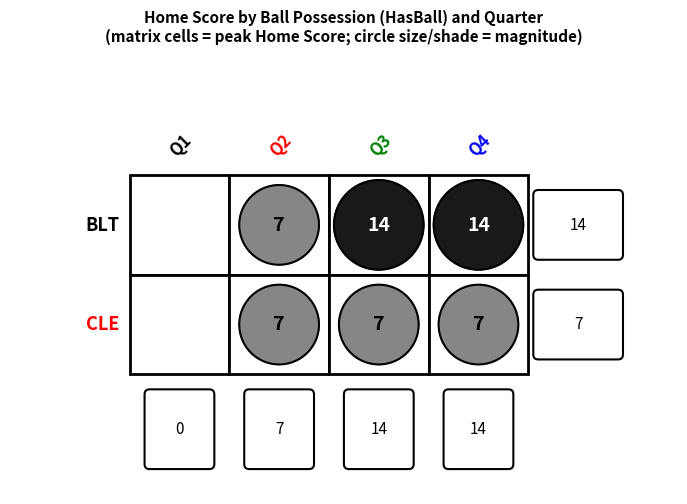

Which has a higher value, 0 or 1?

1